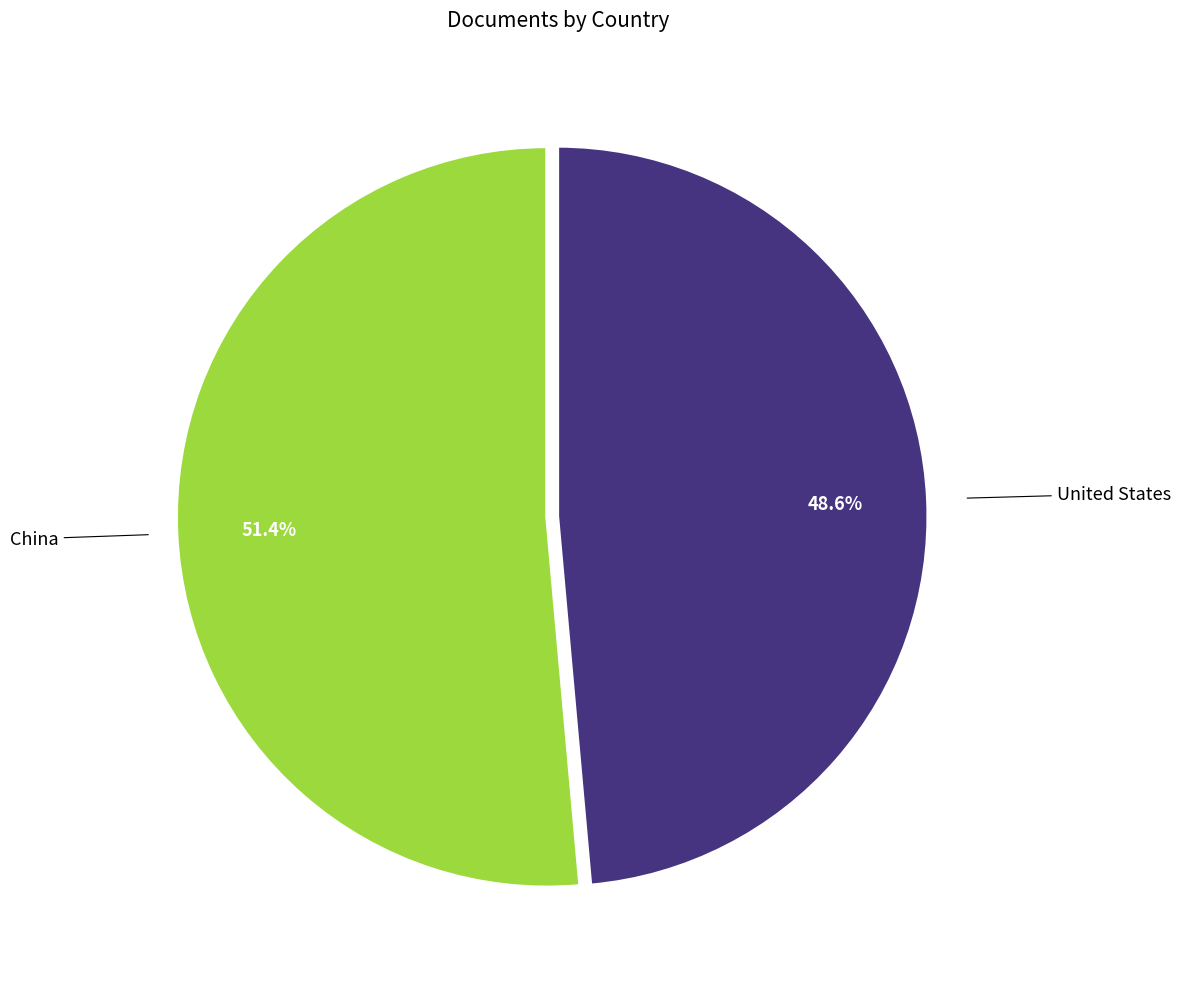

Count the number of slices in the pie.

2